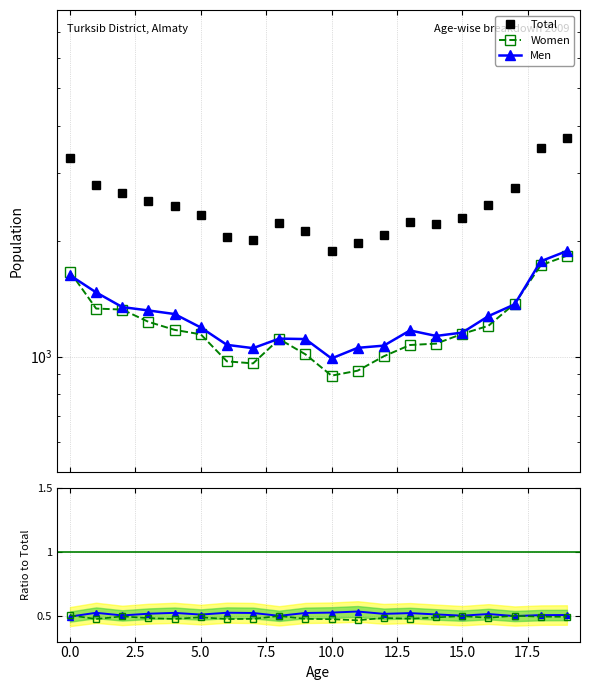

How many data points does each series have?

20